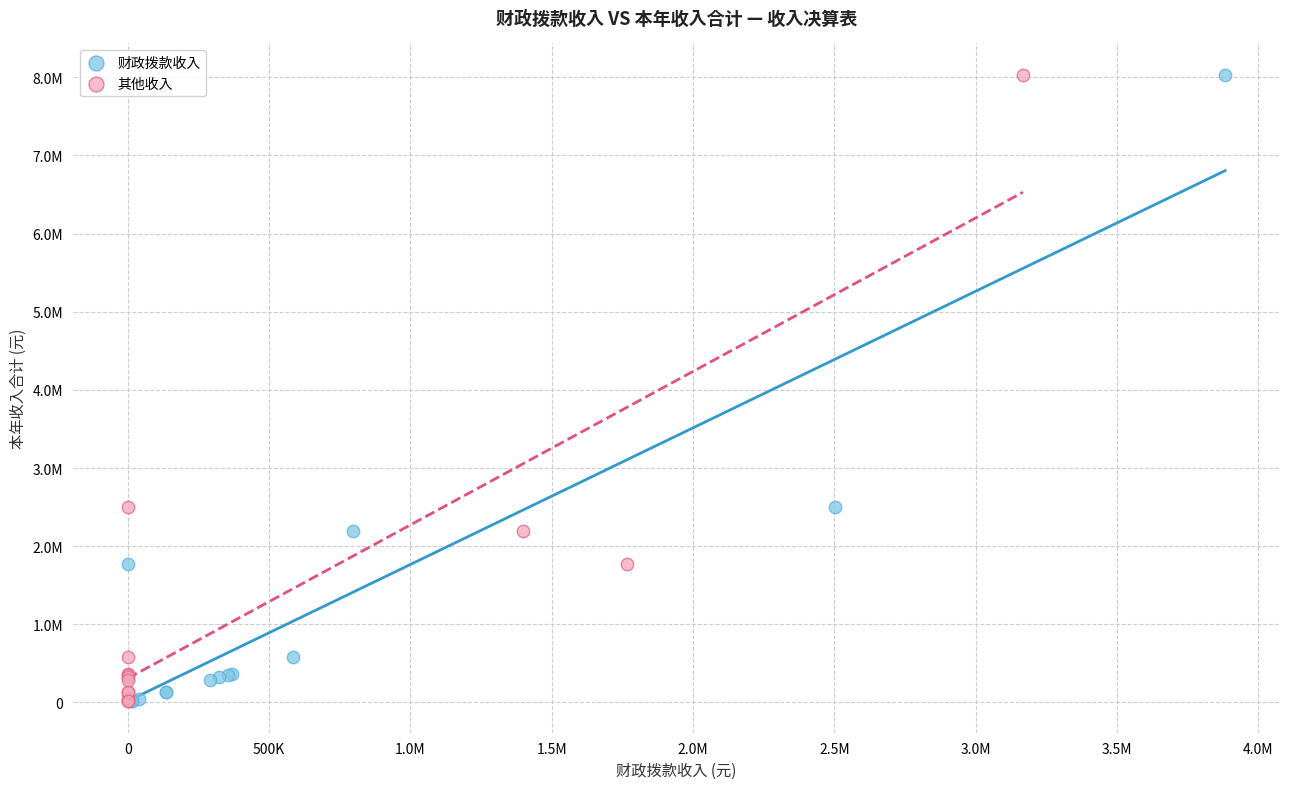

What are all the series names shown in the legend?

财政拨款收入, 其他收入